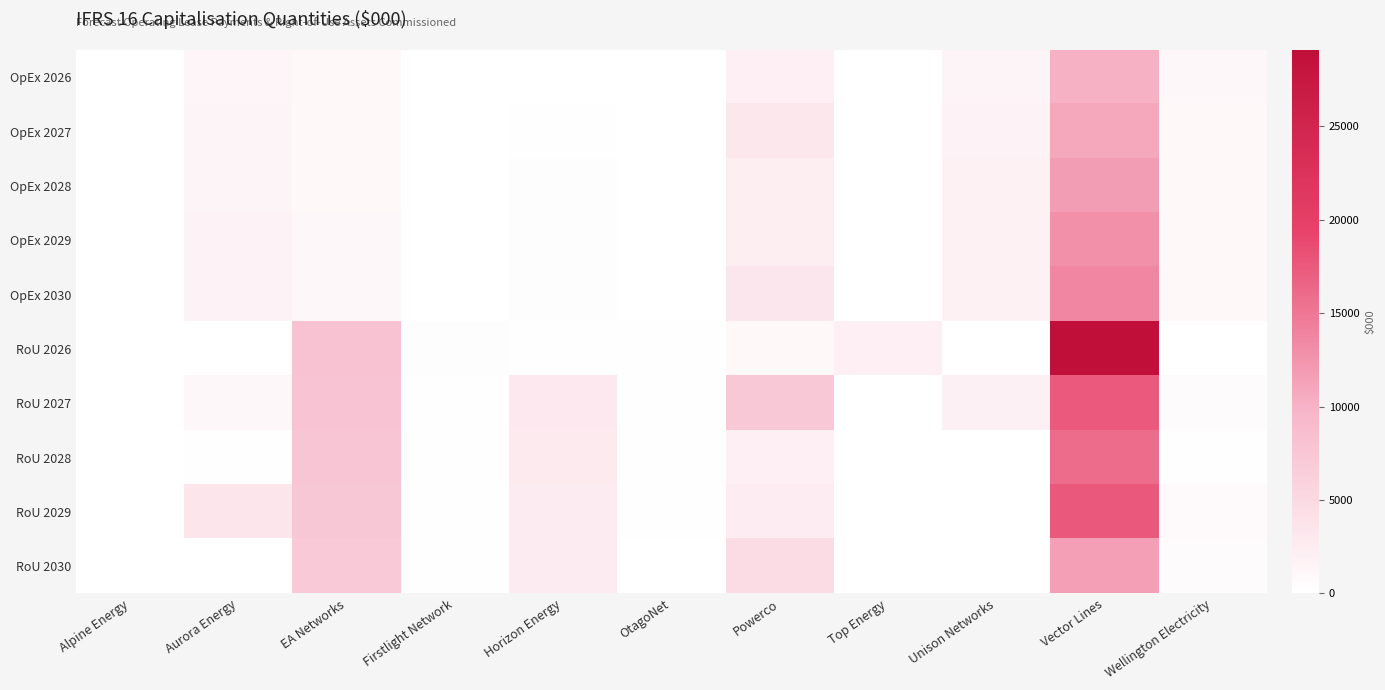

Which series has the largest range (max minus min)?

RoU 2026